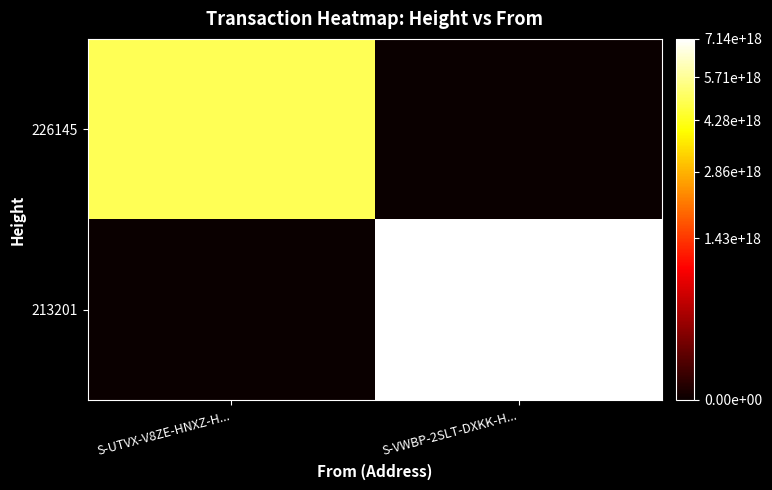

Reading left to right, extract all data points from this chart.

226145: S-UTVX-V8ZE-HNXZ-H...=4908916300481545216	S-VWBP-2SLT-DXKK-H...=0
213201: S-UTVX-V8ZE-HNXZ-H...=0	S-VWBP-2SLT-DXKK-H...=7140276852019622912